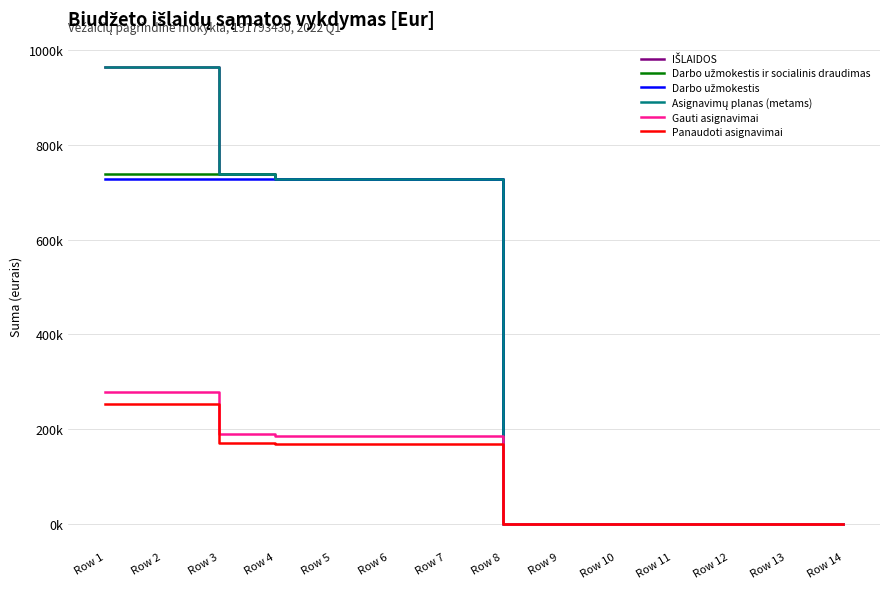

True or false: Gauti asignavimai and IŠLAIDOS cross at least once.

False